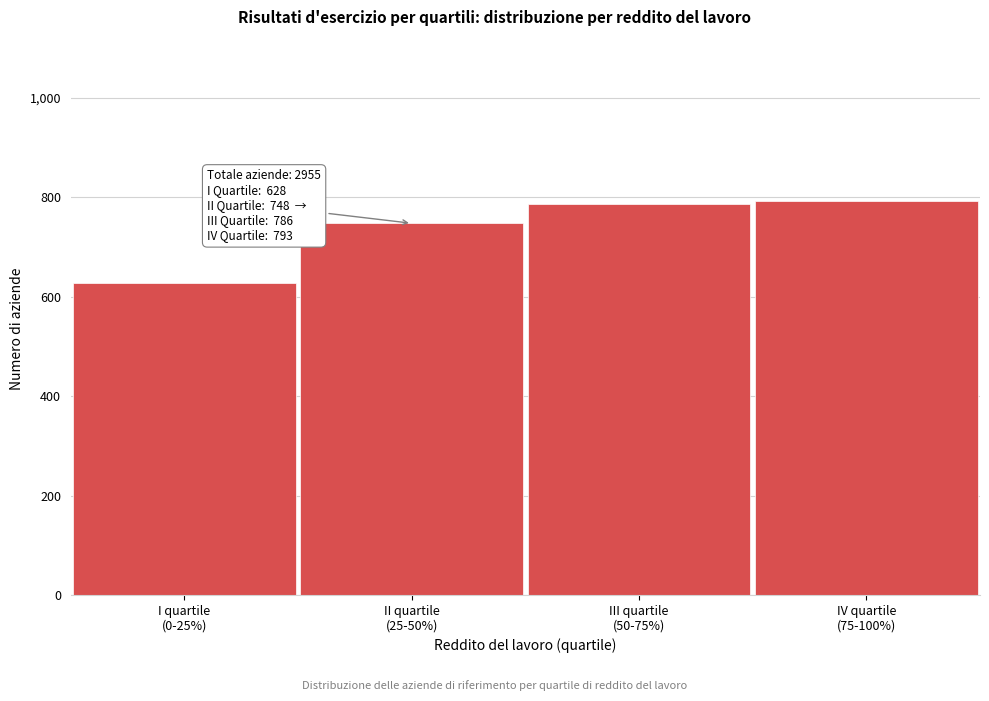

Reading left to right, transcribe all the data shown in this chart.

628	748	786	793